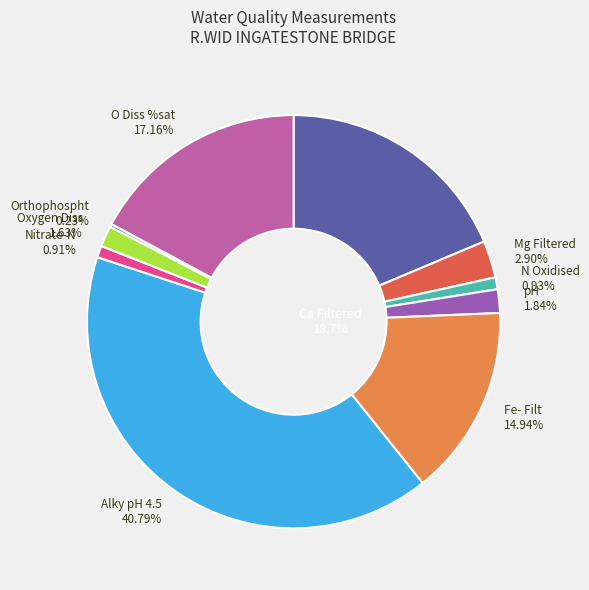

Does any single category account for the majority?

No